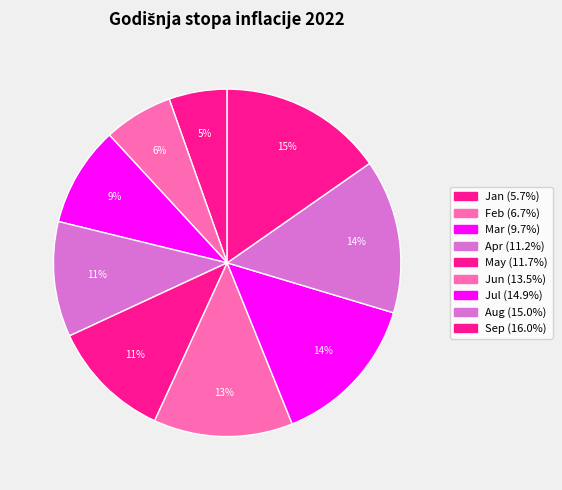

Approximately how many times larger is the value at May compared to Apr?

1.0